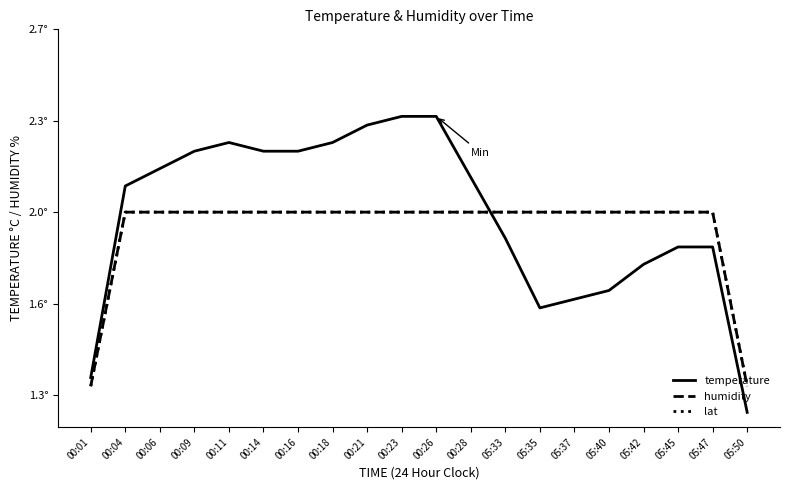

True or false: humidity has more than 1 points higher than both neighbors.

False